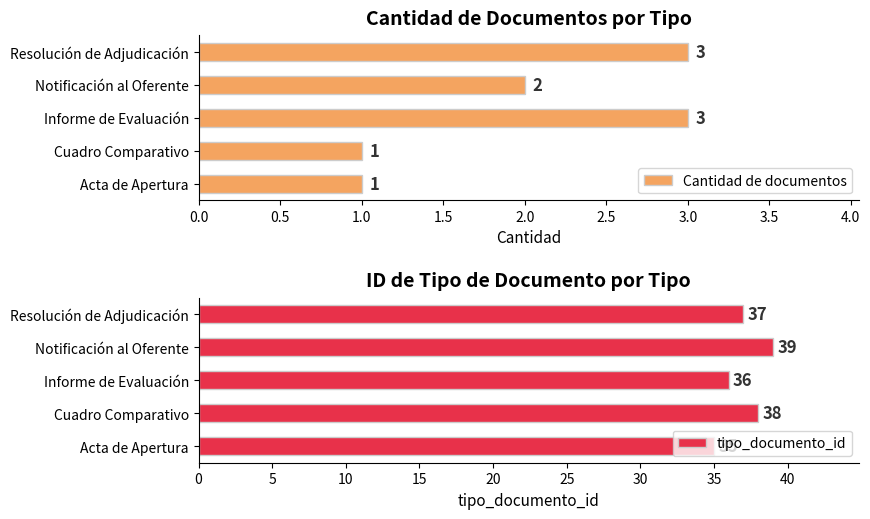

Where is Cantidad de documentos nearest to the value 2?

Notificación al Oferente